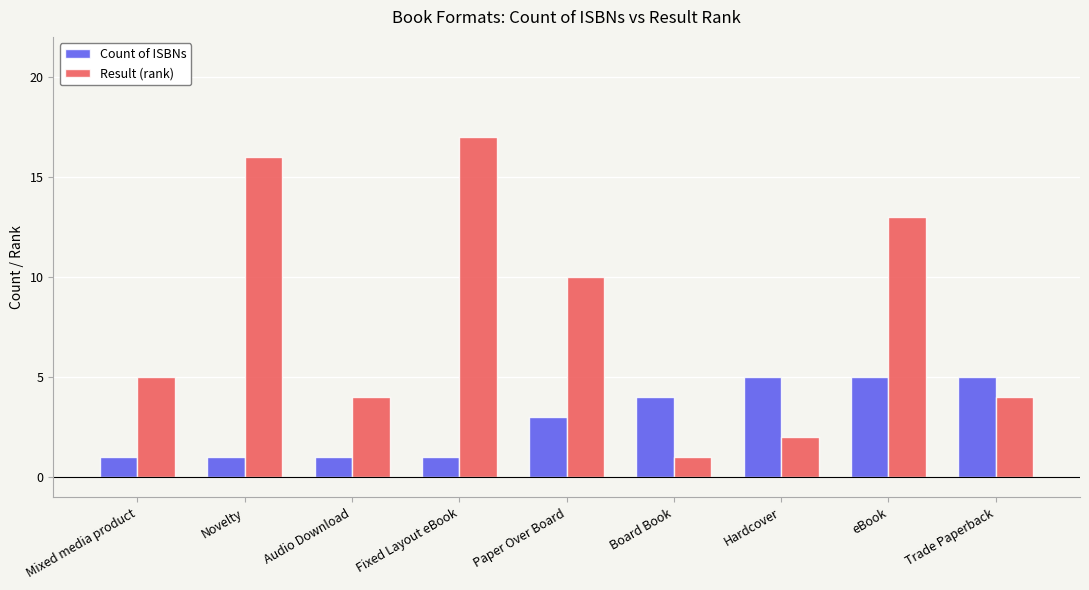

How many bars are there in total?

18